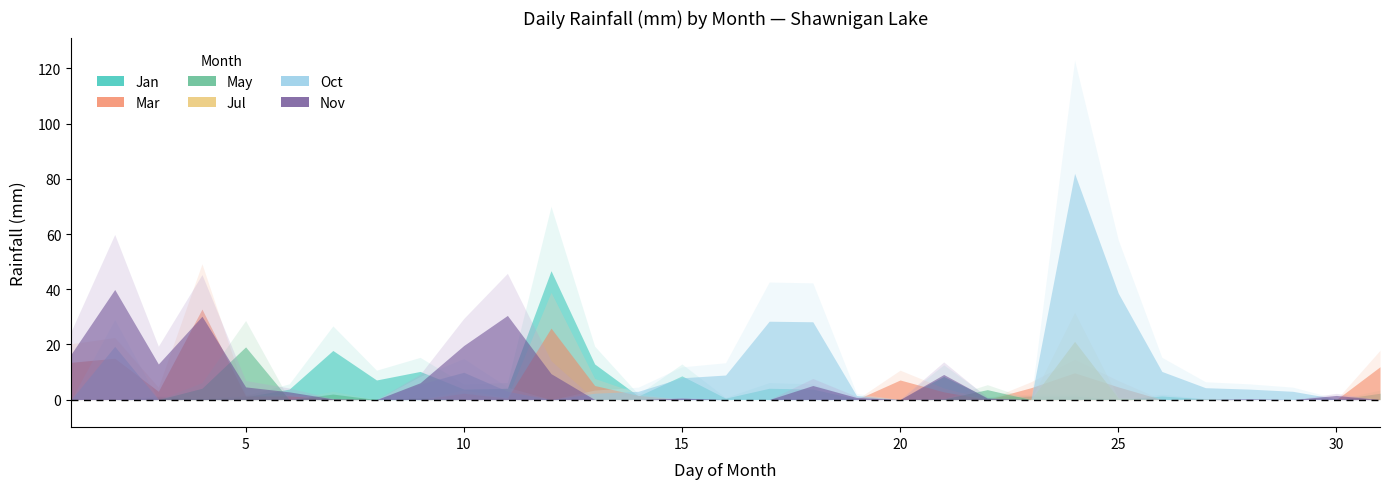

Is it true that May equals 8.0 at 19?

False